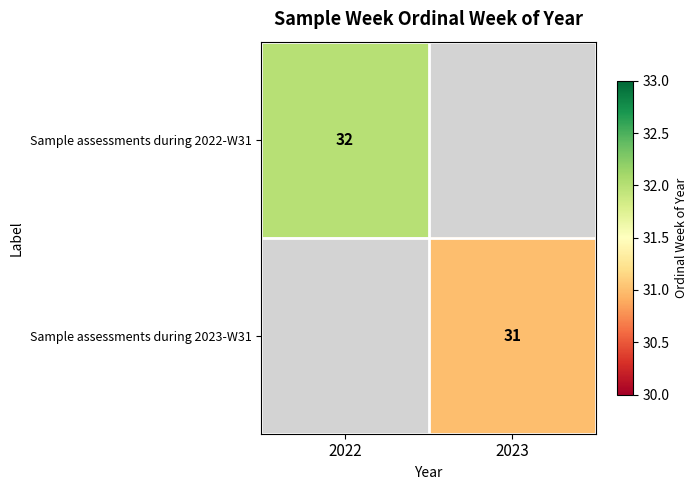

Is it true that Sample assessments during 2022-W31 equals 43.0 at 2022?

False